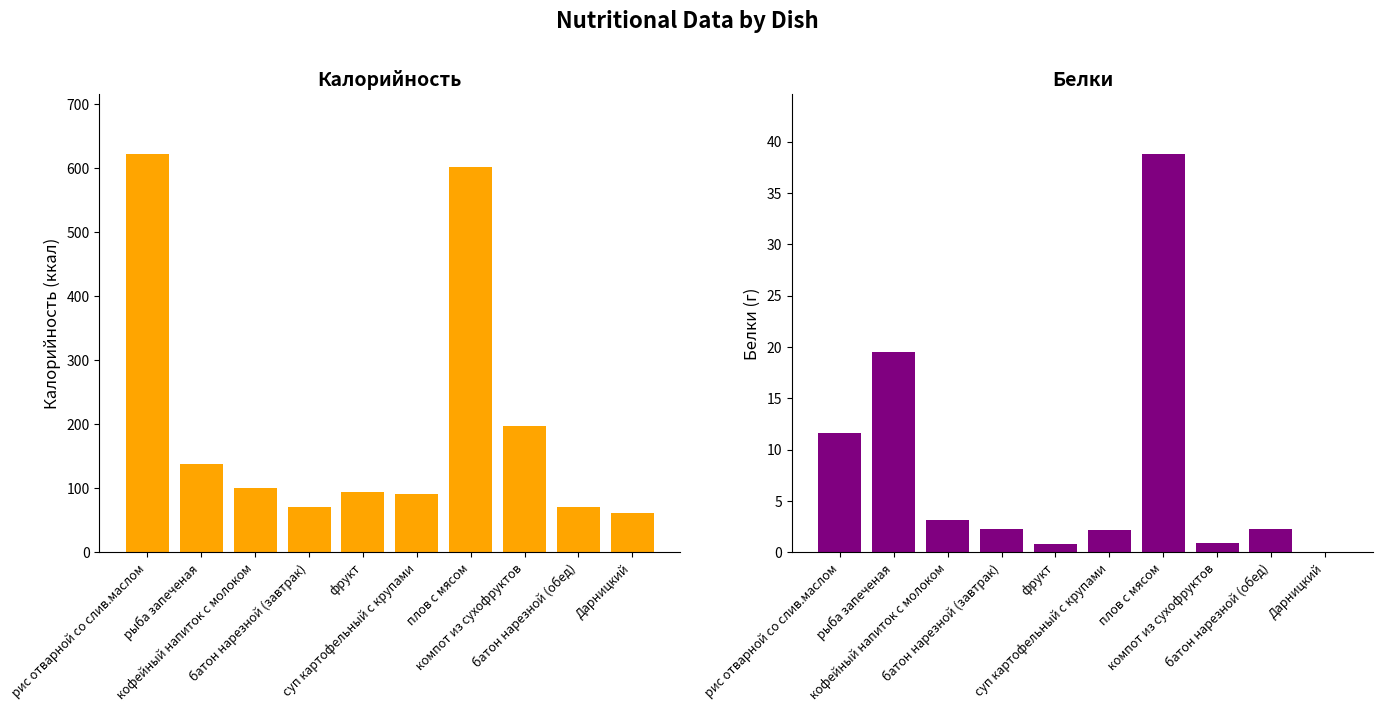

What is the difference between the Калорийность values at компот из сухофруктов and плов с мясом?

405.3